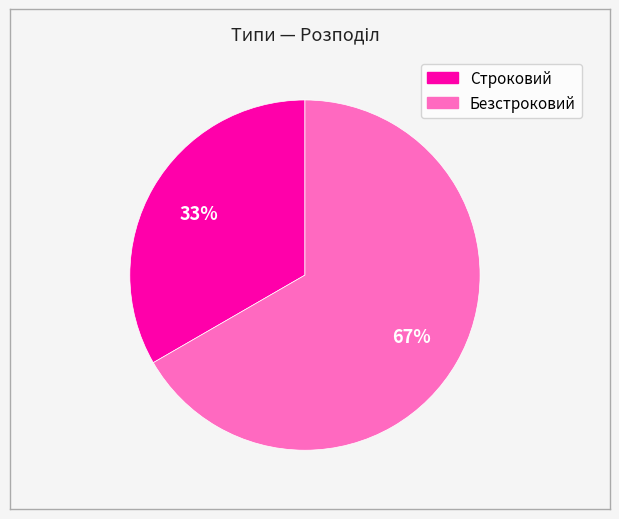

Which category has the biggest portion of the pie?

Безстроковий